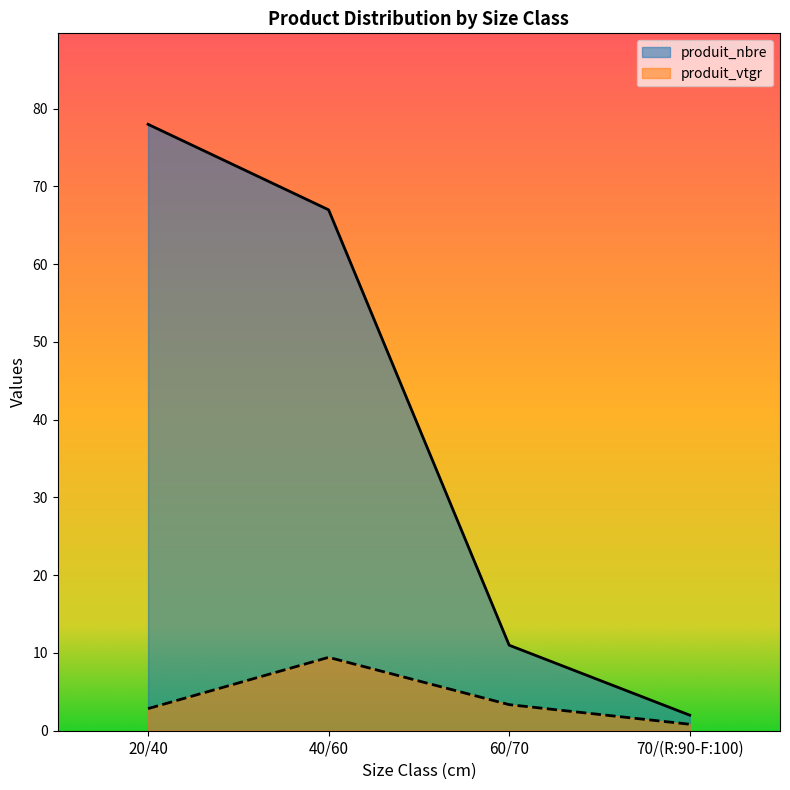

At which category is the sum across all series the highest?

20/40